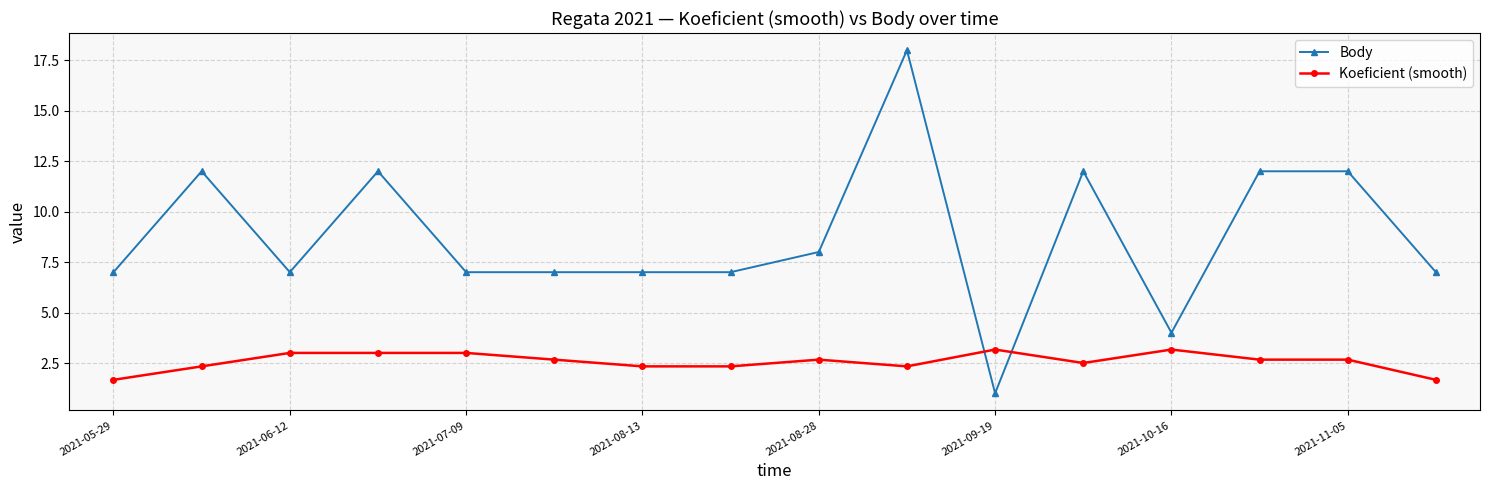

Which series has the largest total across all categories?

Body